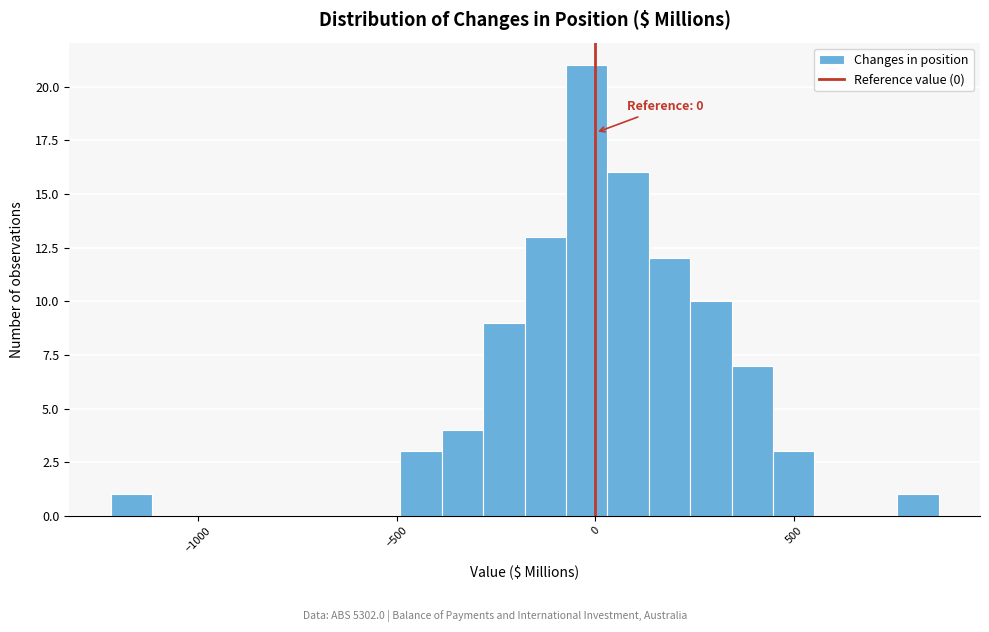

Read against the x-axis, roughly where is the centre of the tallest bar?

0